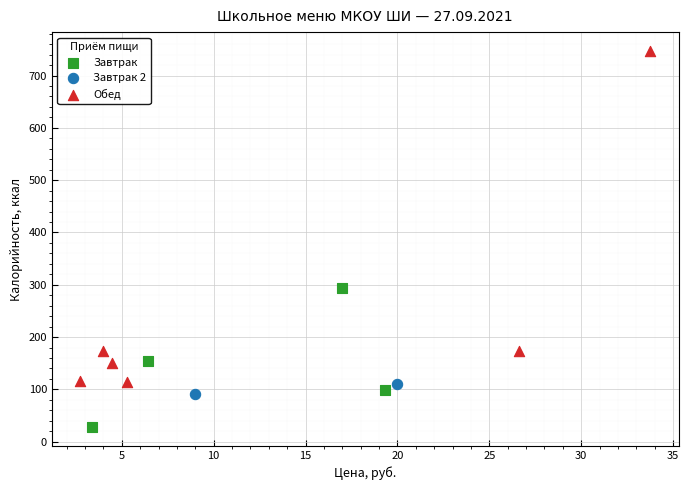

Which series reaches the minimum Y coordinate?

Завтрак